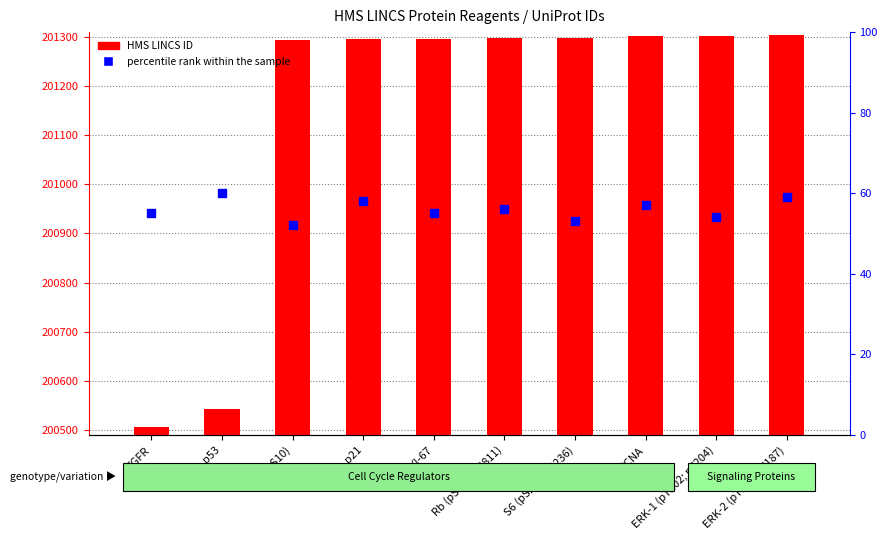

At which category is the sum across all series the highest?

ERK-2 (pT185; pY187)